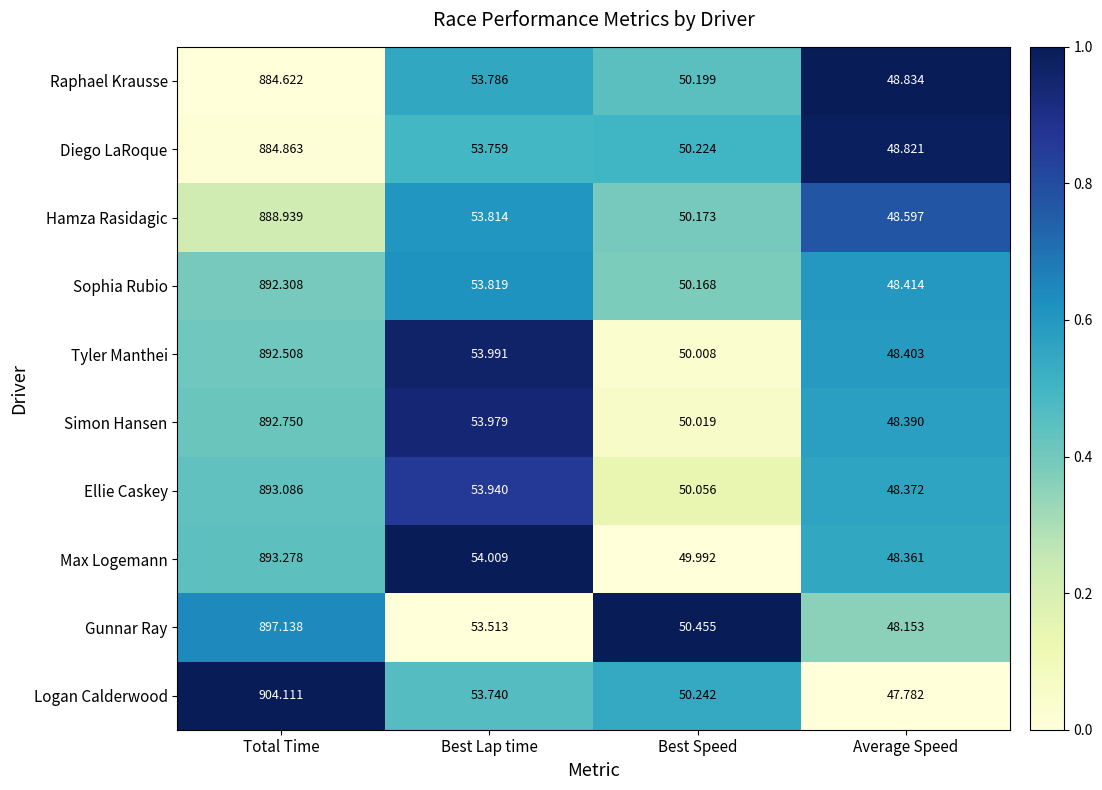

Rank the series at Best Lap time from lowest to highest value.

Gunnar Ray, Logan Calderwood, Diego LaRoque, Raphael Krausse, Hamza Rasidagic, Sophia Rubio, Ellie Caskey, Simon Hansen, Tyler Manthei, Max Logemann